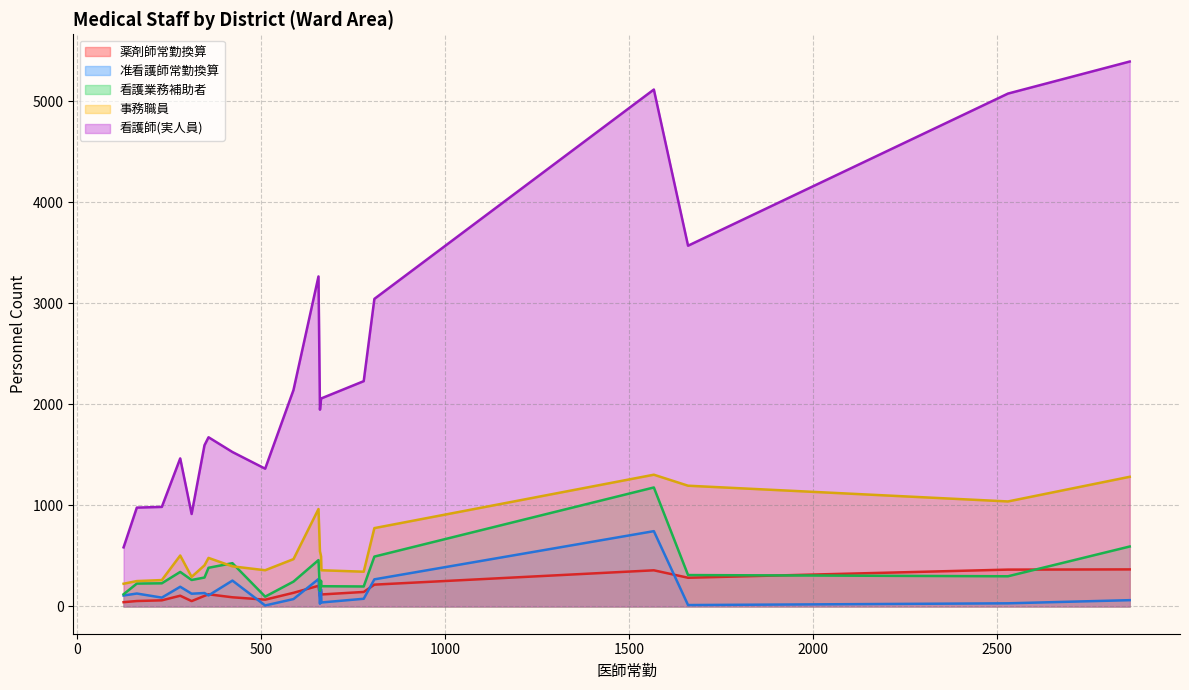

True or false: 准看護師常勤換算 has more than 1 interior local peaks.

True